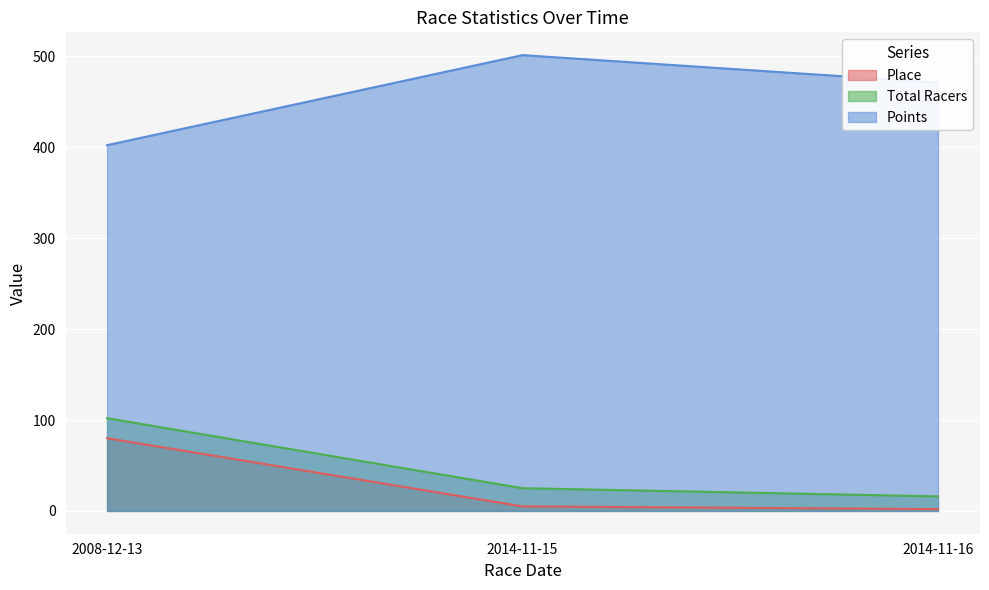

What is the difference between the maximum and second lowest values in the Place series?

75.0